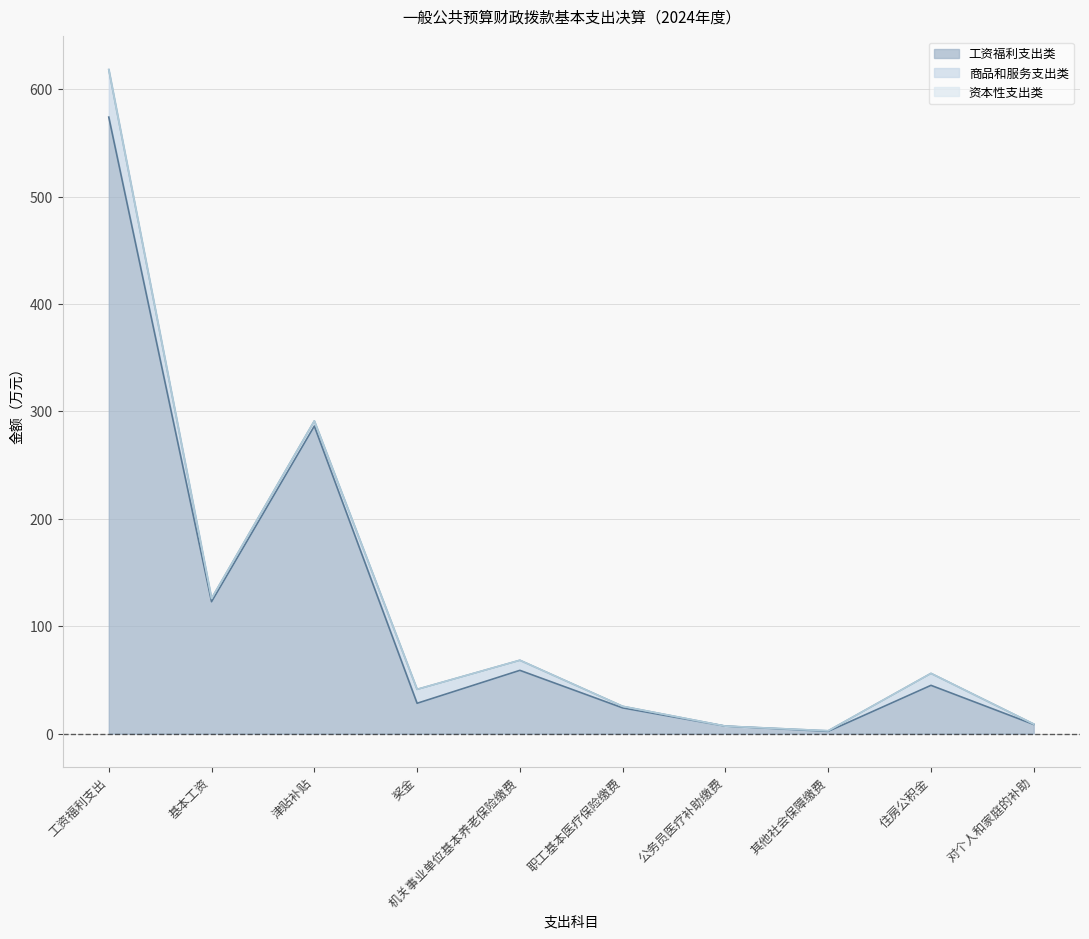

How many lines are shown in the chart?

3